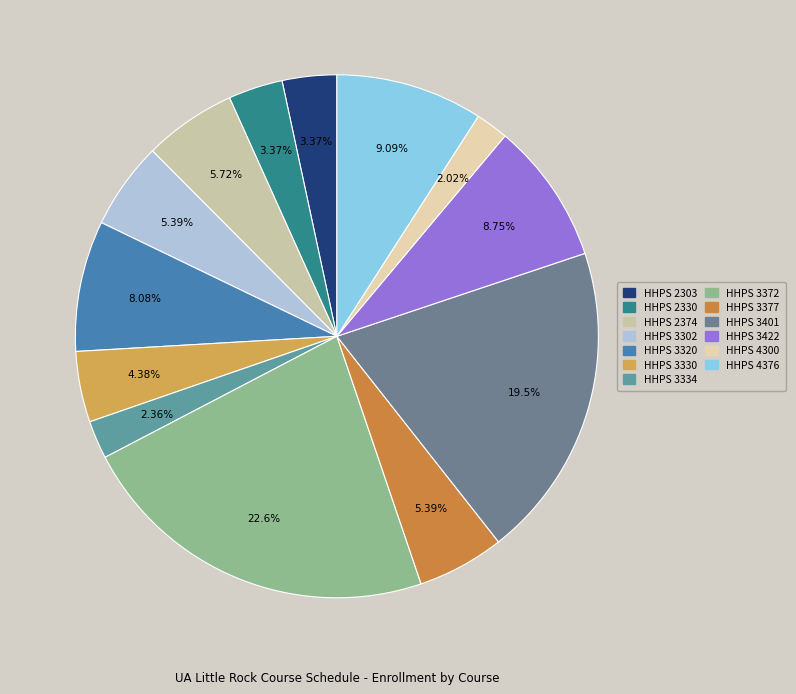

To the nearest percent, what is the difference between the HHPS 4376 and HHPS 2330 slice percentages?

6%